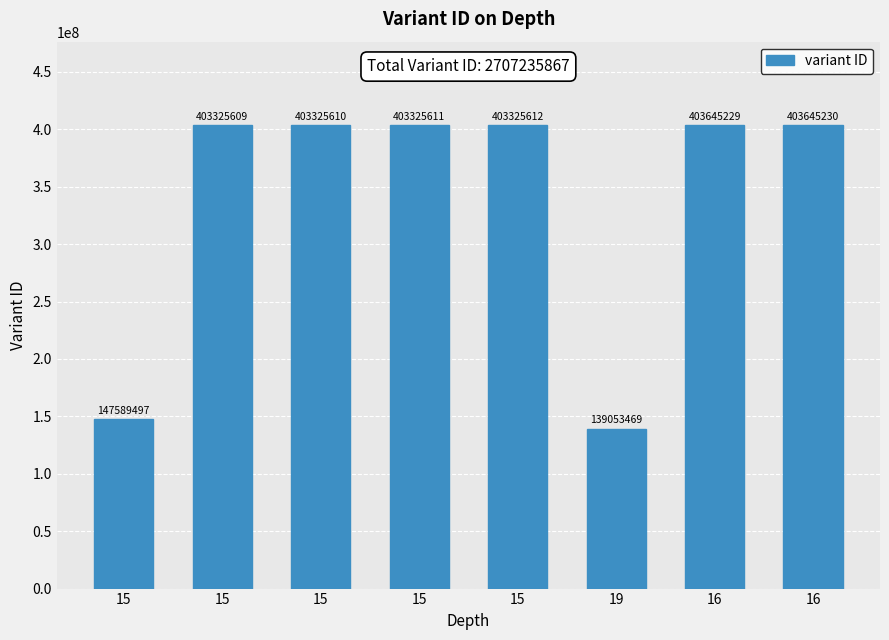

Reading left to right, what are all the values shown in this chart?

147589497	403325609	403325610	403325611	403325612	139053469	403645229	403645230